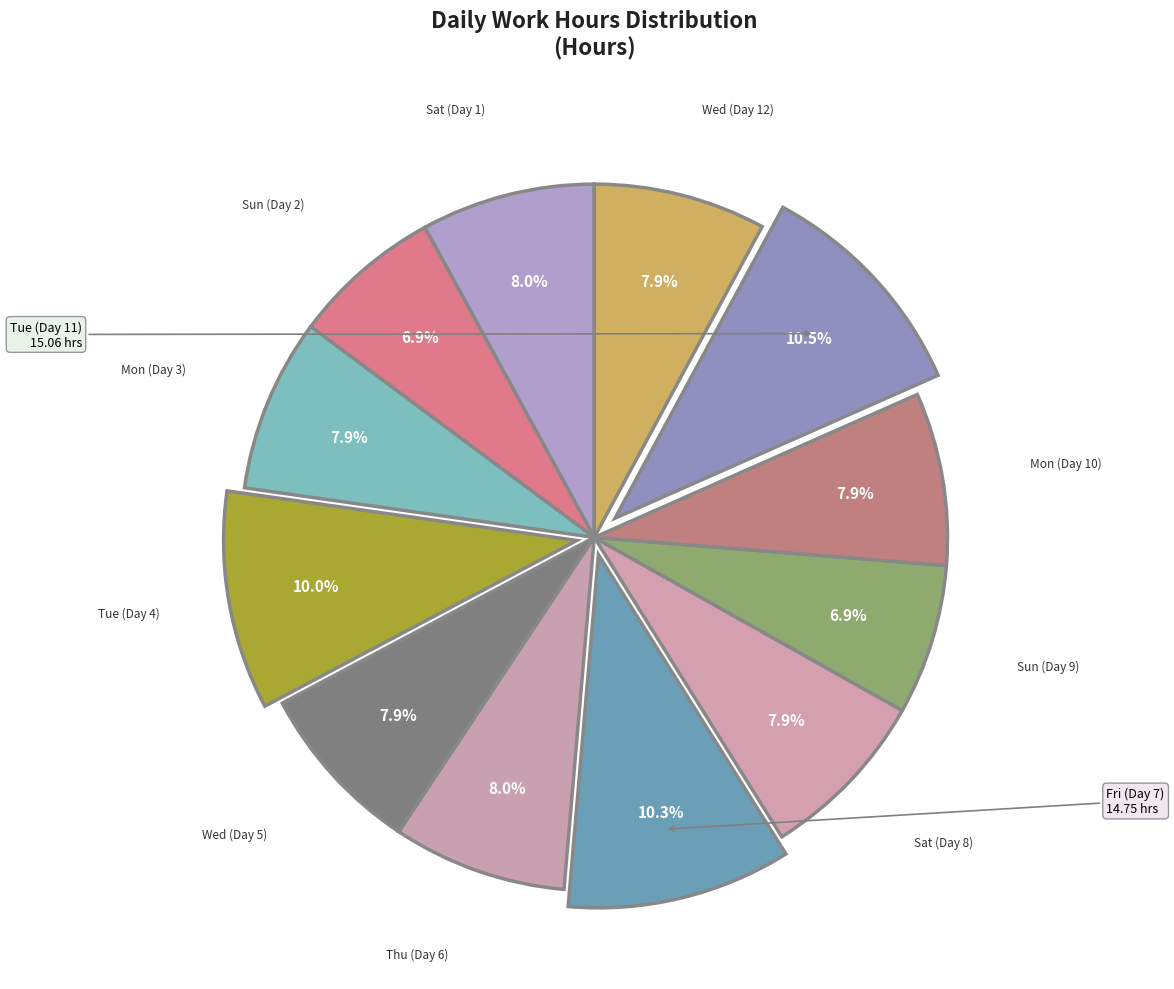

How many segments does this pie chart have?

12